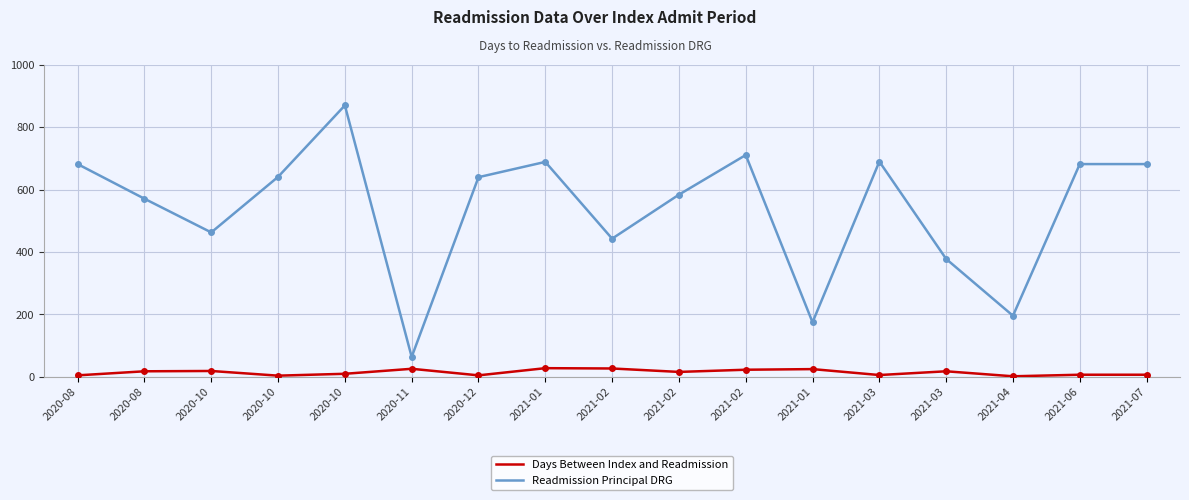

What is the sum of all Days Between Index and Readmission values?

246